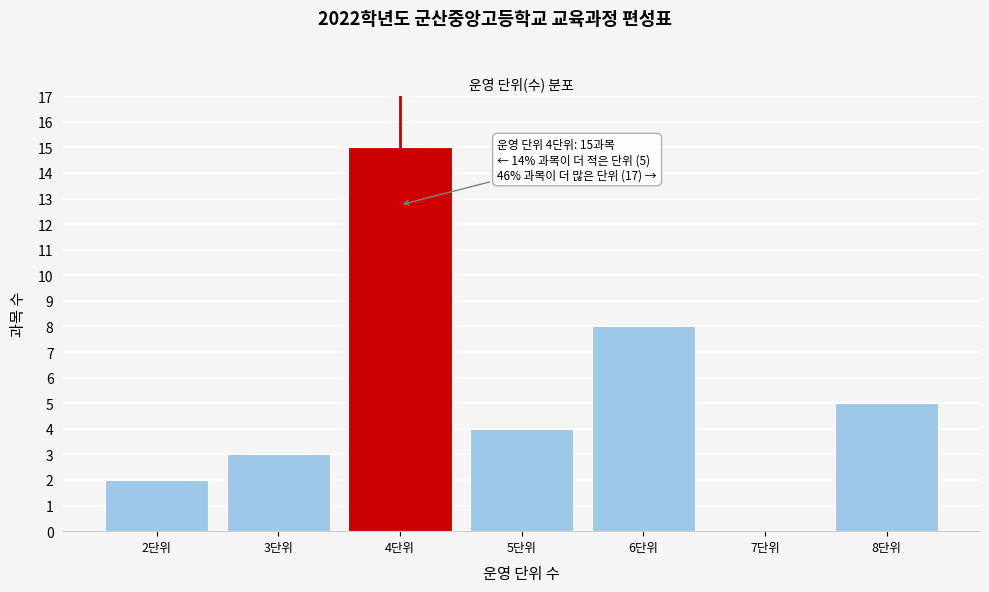

Reading right to left, extract all data points from this chart.

8단위=5	7단위=0	6단위=8	5단위=4	4단위=15	3단위=3	2단위=2